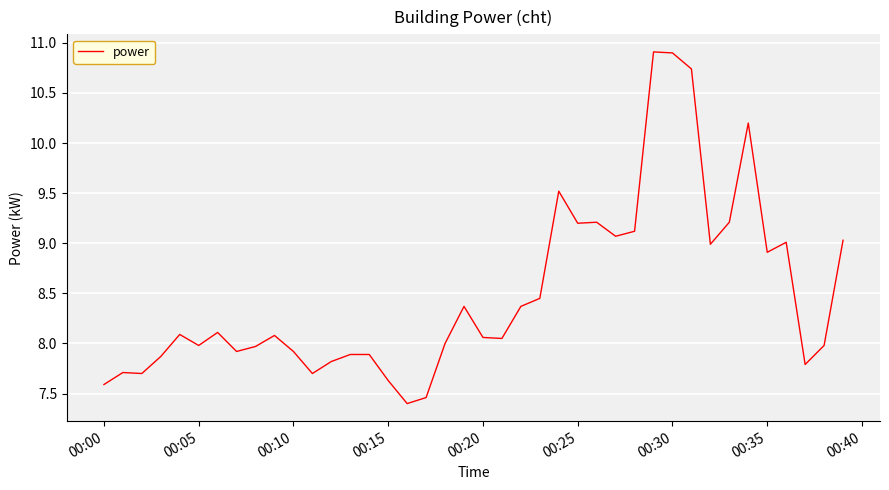

What is the difference between the maximum and minimum values?

3.5